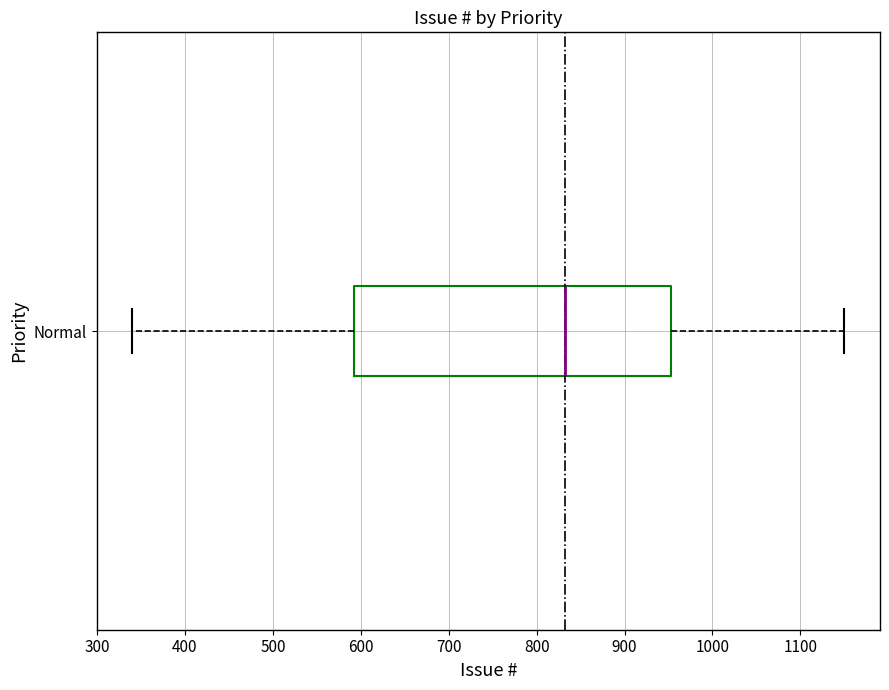

Where is the left edge of the box for Normal on the x-axis? The values are not printed on the chart, so give them approximately, as read against the axis.

590